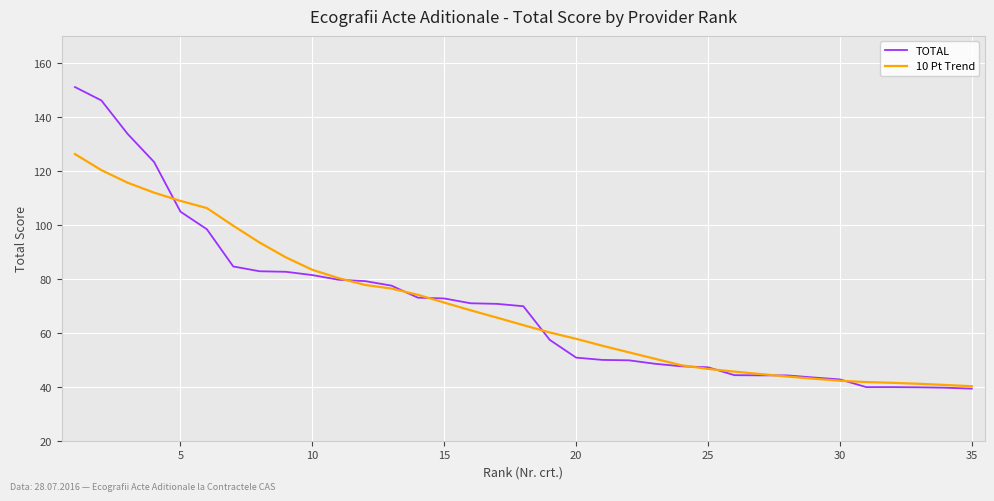

Rank the series by their maximum value, from highest to lowest.

TOTAL, 10 Pt Trend